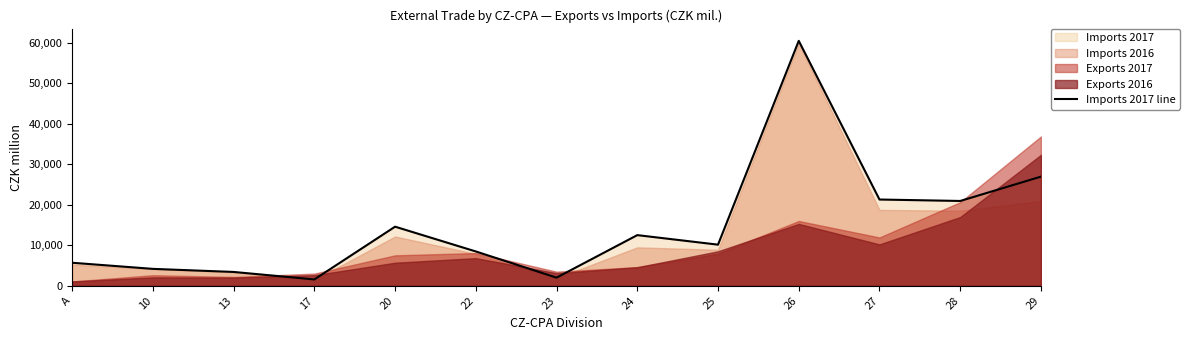

At which category does the data reach its first local valley?

17